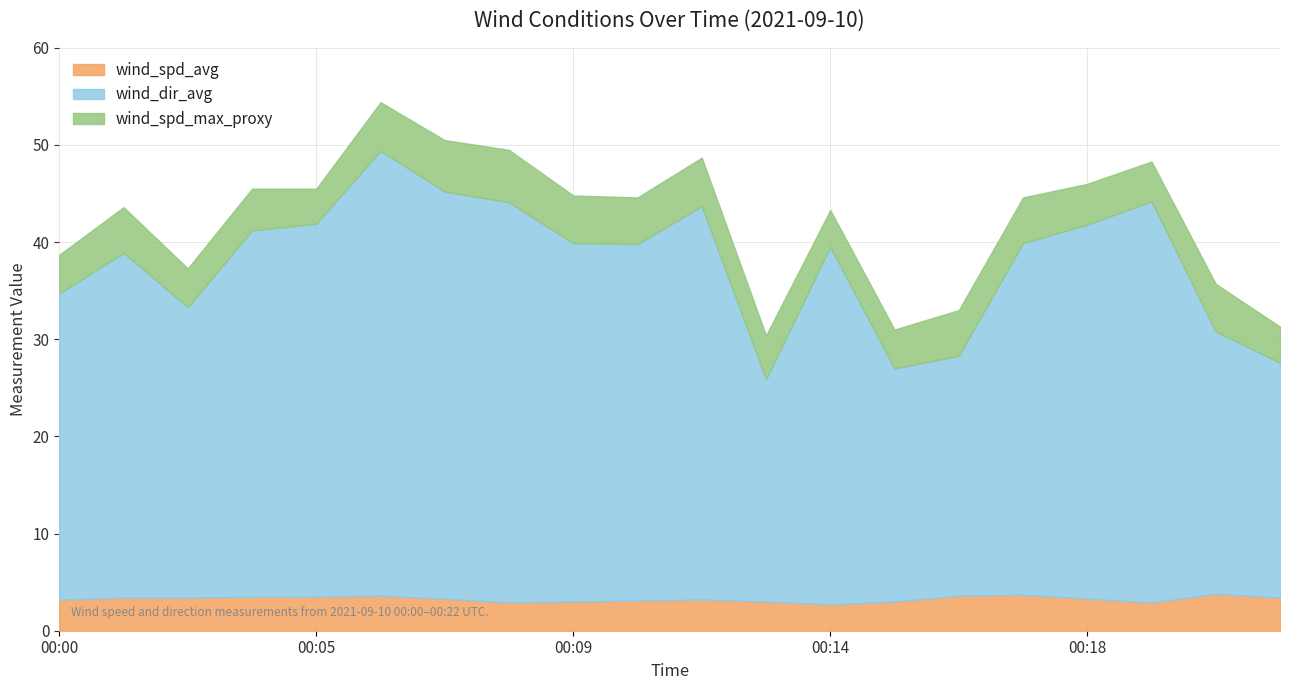

True or false: wind_dir_avg has more than 2 interior local peaks.

True